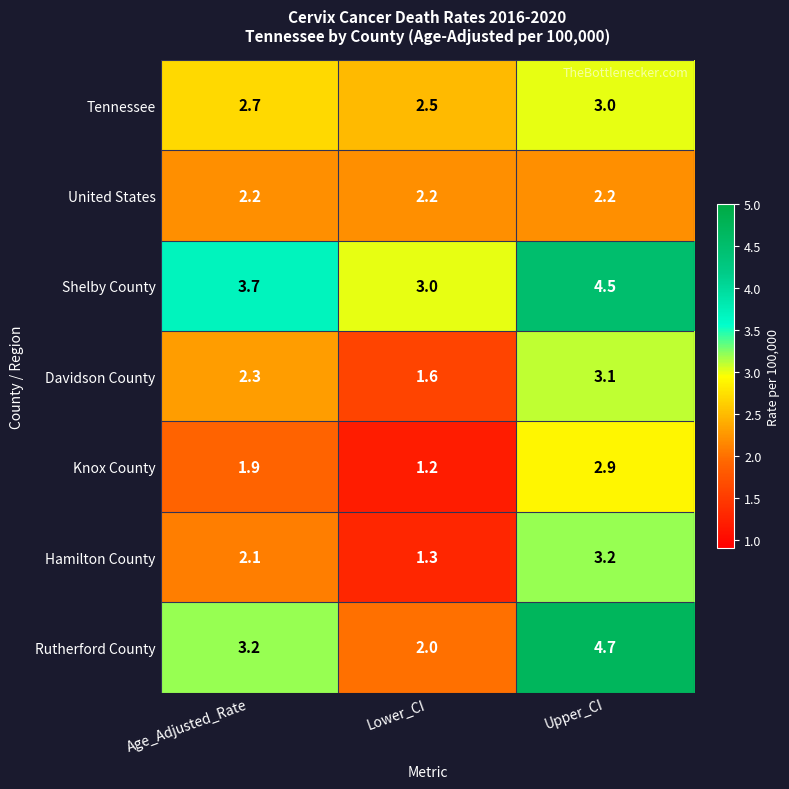

True or false: Davidson County has a value of 2.3 at Age_Adjusted_Rate.

True